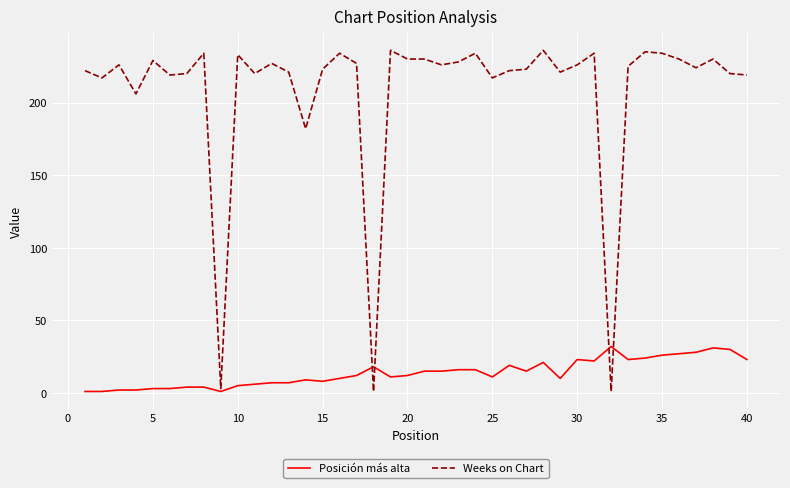

Rank the series by their maximum value, from highest to lowest.

Weeks on Chart, Posición más alta